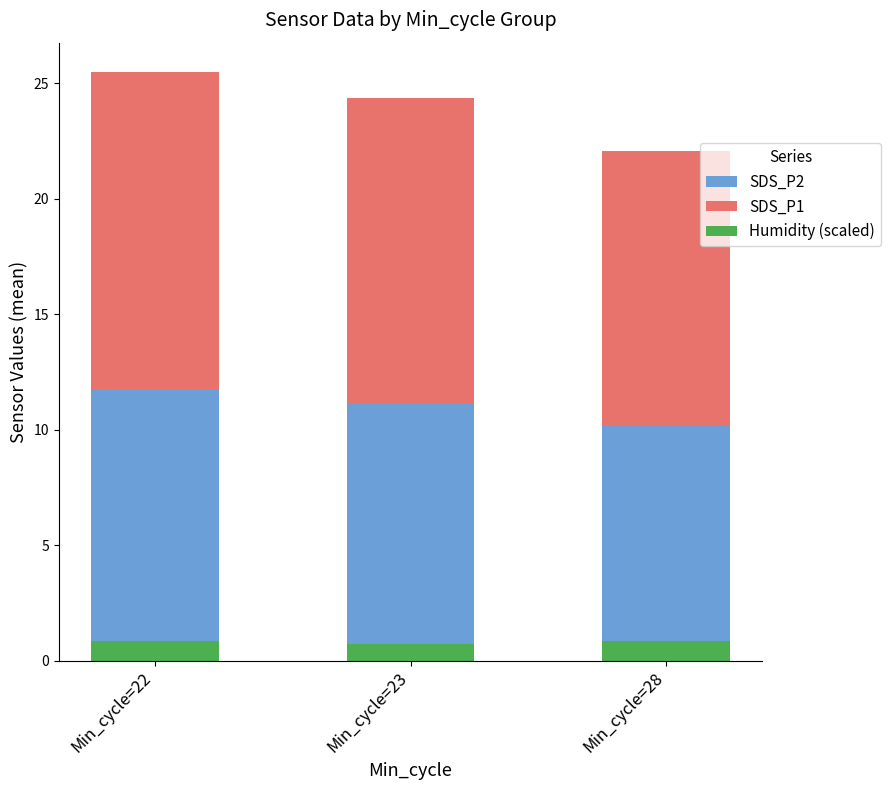

Is the value of SDS_P1 at Min_cycle=23 greater than the value of SDS_P2 at Min_cycle=23?

Yes